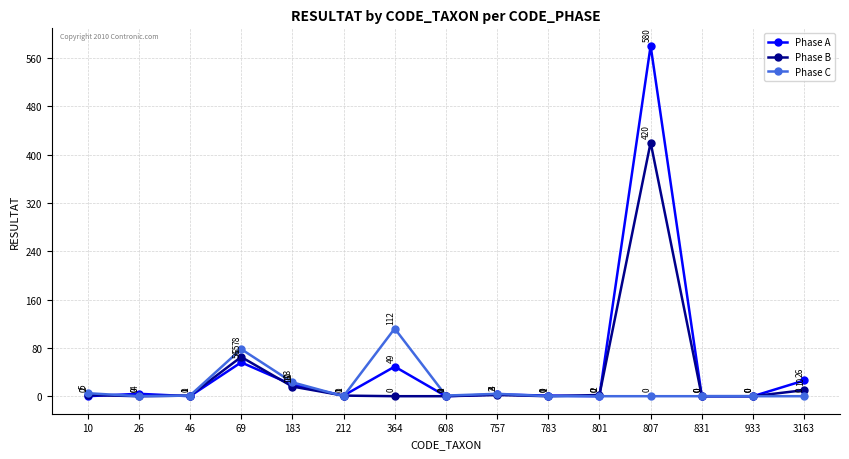

How many lines are shown in the chart?

3